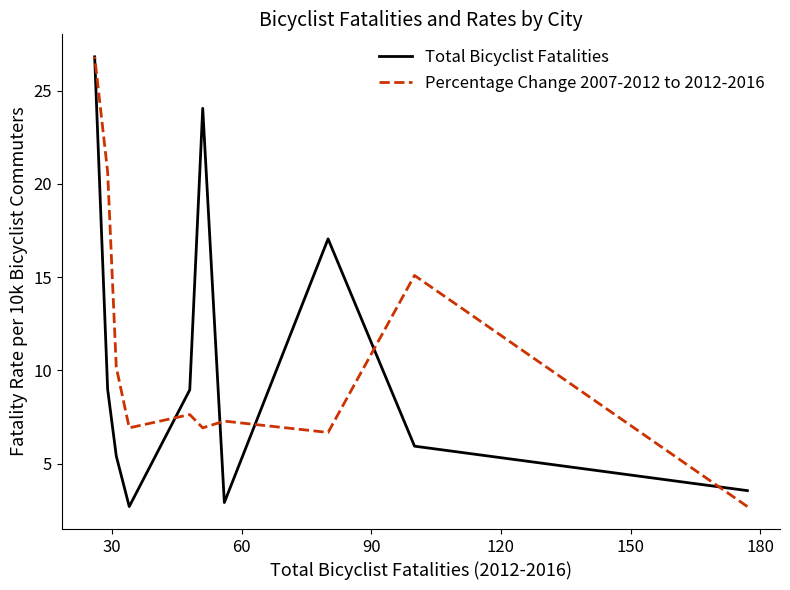

How many interior local valleys does the Total Bicyclist Fatalities series have?

2